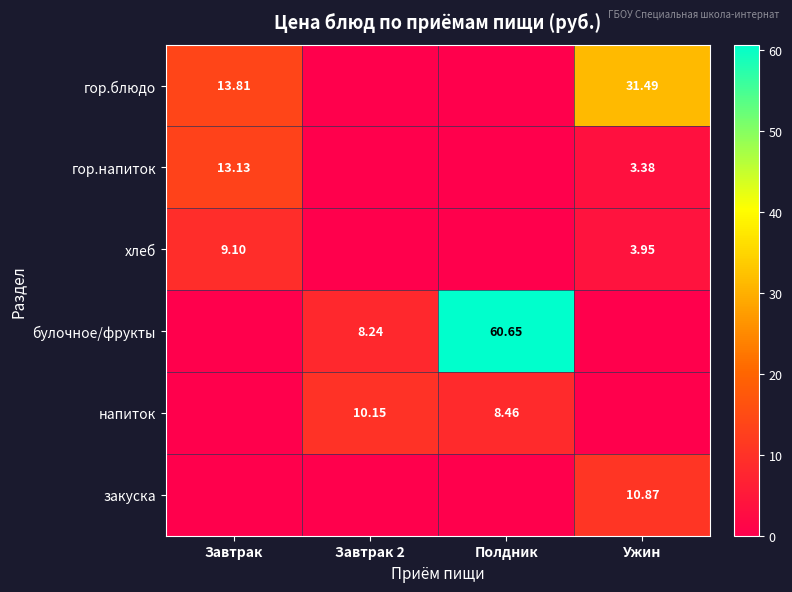

Which series has the largest total across all categories?

булочное/фрукты